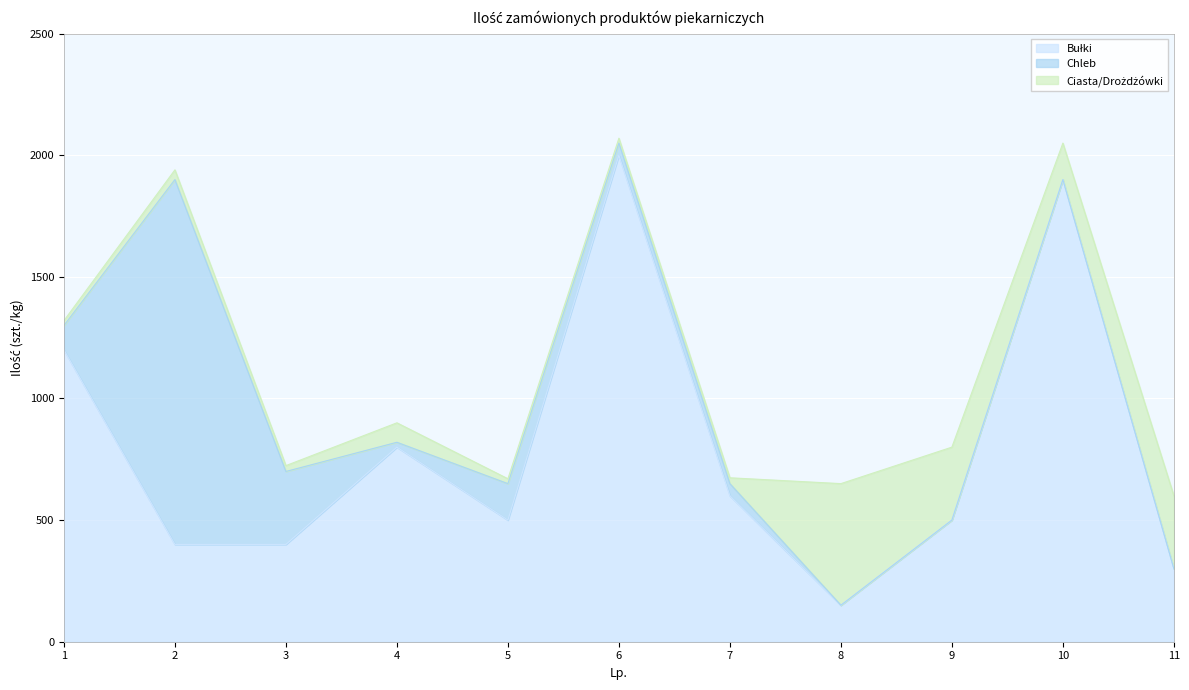

True or false: Chleb and Ciasta/Drożdżówki intersect in this chart.

True